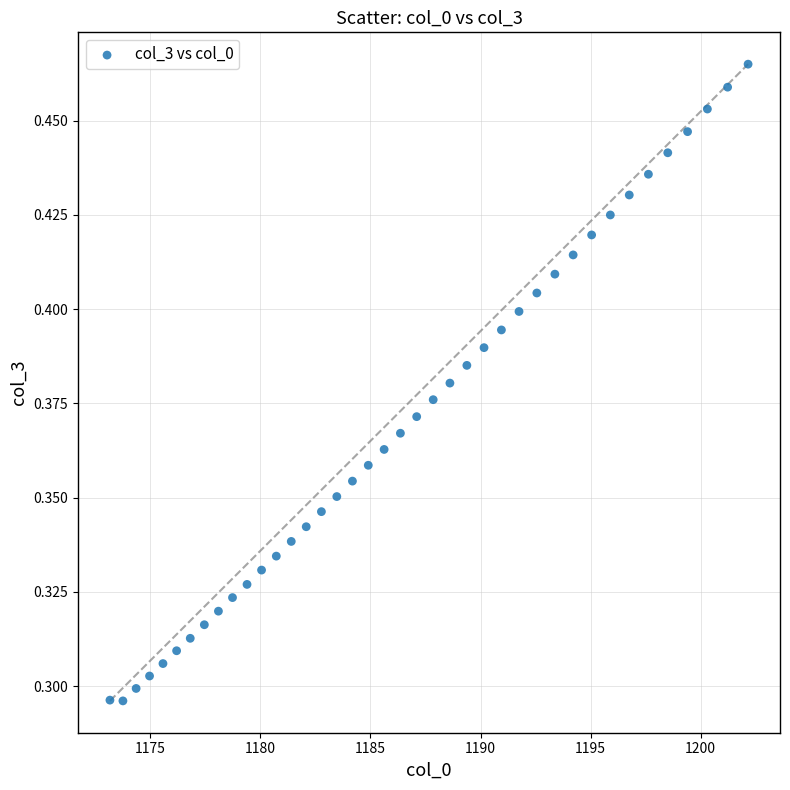

What is the range of X values (max minus min)?

29.0